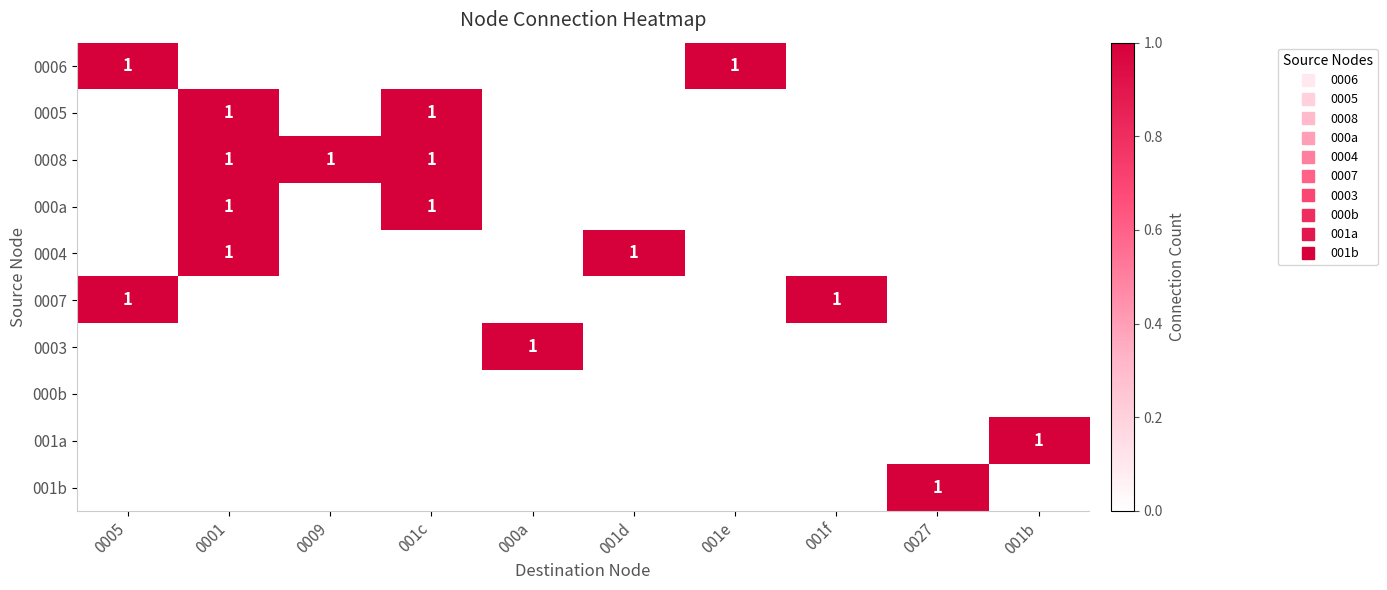

What is the difference between the highest and lowest values at 001d?

1